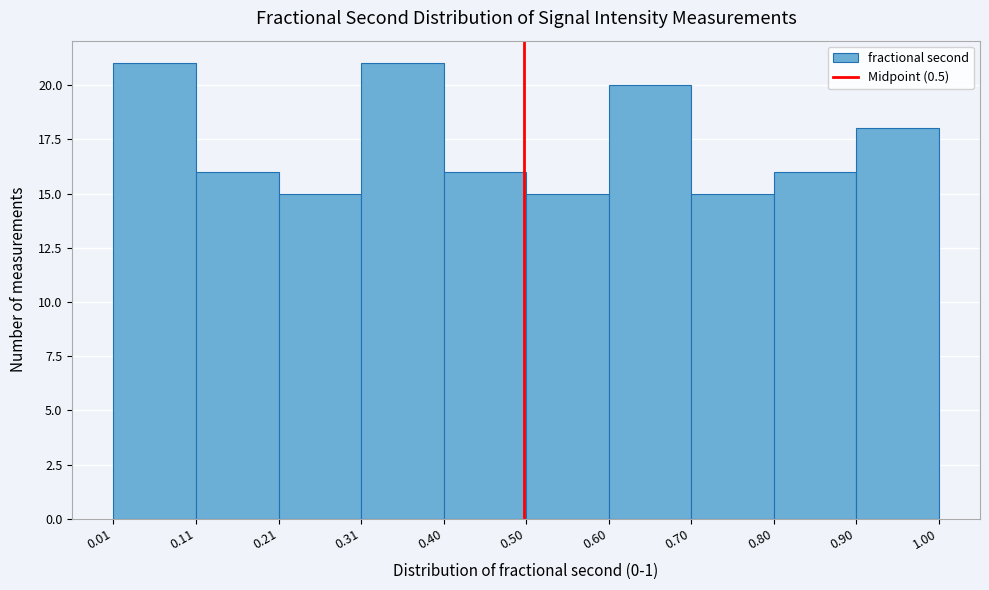

Reading left to right, list every bar in this chart as the range it spans on the x-axis followed by its height. The values are not printed on the chart, so give them approximately, as read against the axis.

0.01 to 0.11: 21
0.11 to 0.21: 16
0.21 to 0.31: 15
0.31 to 0.40: 21
0.40 to 0.50: 16
0.50 to 0.60: 15
0.60 to 0.70: 20
0.70 to 0.80: 15
0.80 to 0.90: 16
0.90 to 1.00: 18